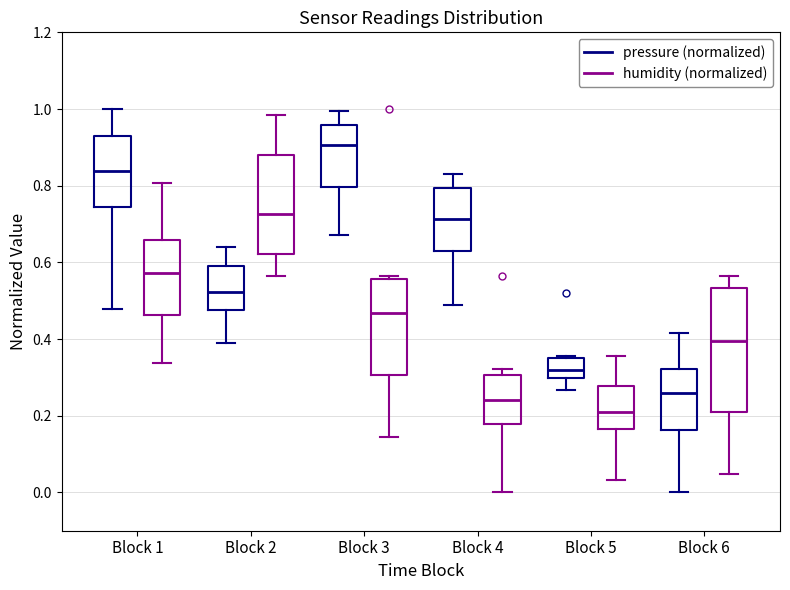

Reading left to right, transcribe this box plot: for each box, give where its median line is, the range the box spans, and where its two whiskers end, as read against the y-axis. The values are not printed on the chart, so give them approximately, as read against the axis.

Block 1 (pressure (normalized)): median 0.84, box 0.74 to 0.92, whiskers 0.48 to 1.00
Block 1 (humidity (normalized)): median 0.58, box 0.46 to 0.66, whiskers 0.34 to 0.80
Block 2 (pressure (normalized)): median 0.52, box 0.48 to 0.60, whiskers 0.40 to 0.64
Block 2 (humidity (normalized)): median 0.72, box 0.62 to 0.88, whiskers 0.56 to 0.98
Block 3 (pressure (normalized)): median 0.90, box 0.80 to 0.96, whiskers 0.68 to 1.00
Block 3 (humidity (normalized)): median 0.46, box 0.30 to 0.56, whiskers 0.14 to 0.56 (just above the box's upper edge)
Block 4 (pressure (normalized)): median 0.72, box 0.64 to 0.80, whiskers 0.48 to 0.82
Block 4 (humidity (normalized)): median 0.24, box 0.18 to 0.30, whiskers 0.00 to 0.32
Block 5 (pressure (normalized)): median 0.32, box 0.30 to 0.36, whiskers 0.26 to 0.36
Block 5 (humidity (normalized)): median 0.20, box 0.16 to 0.28, whiskers 0.04 to 0.36
Block 6 (pressure (normalized)): median 0.26, box 0.16 to 0.32, whiskers 0.00 to 0.42
Block 6 (humidity (normalized)): median 0.40, box 0.20 to 0.54, whiskers 0.04 to 0.56